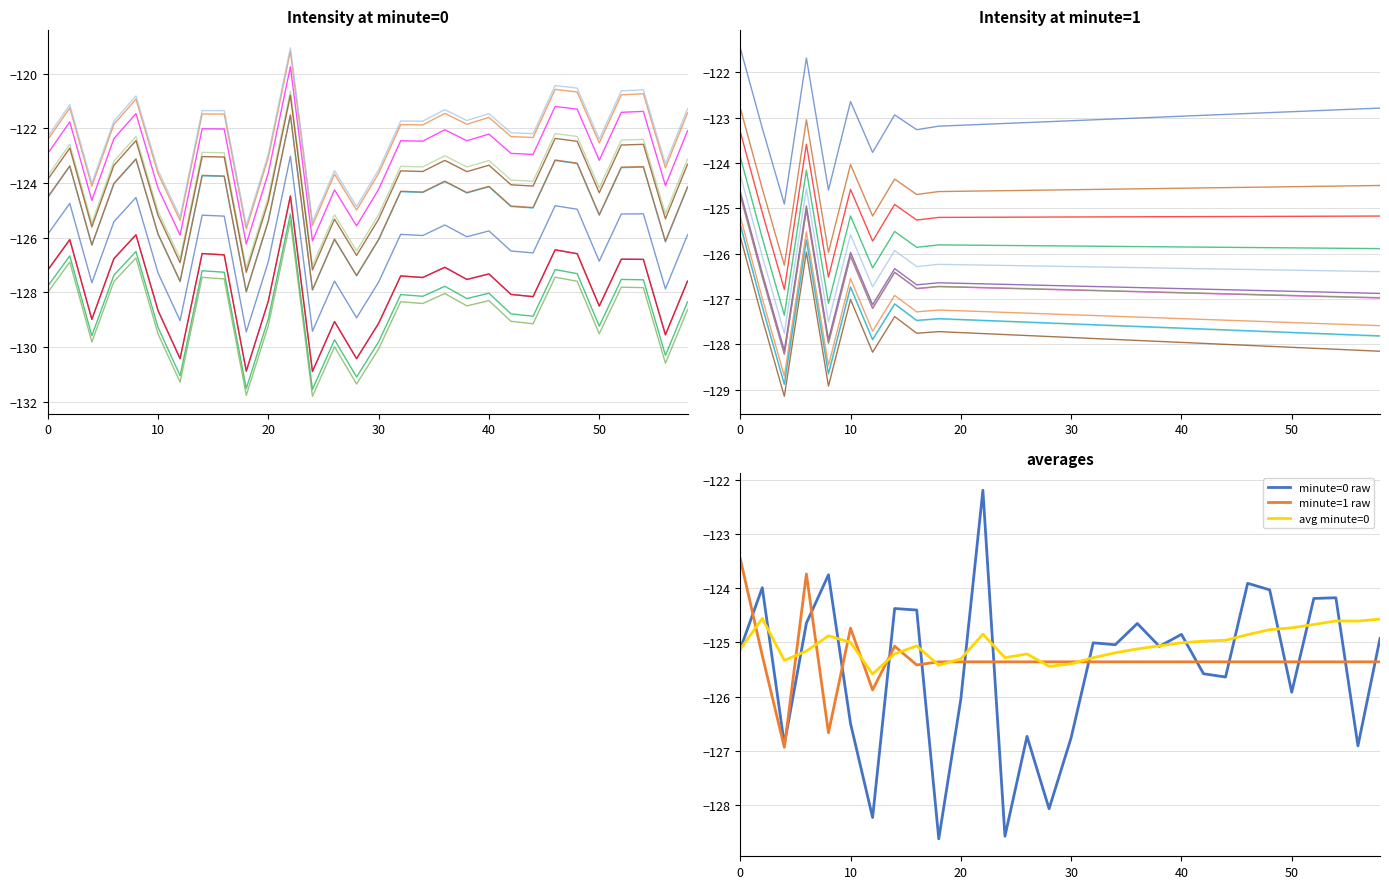

What is the value of the intensity_min0 point at the 4th from the left?

-124.6